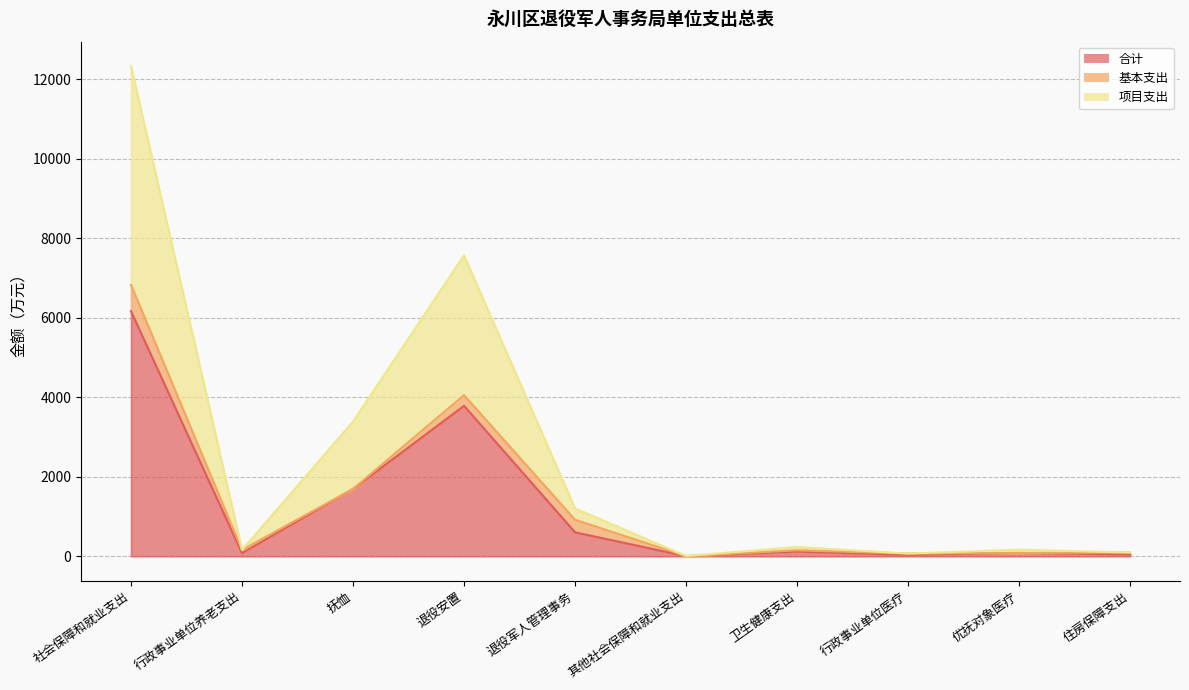

True or false: 项目支出 and 合计 intersect in this chart.

False